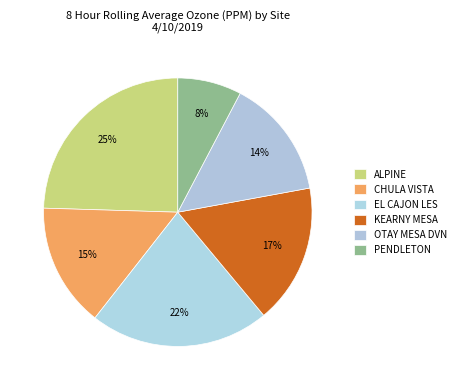

Rank the categories by value from highest to lowest.

ALPINE, EL CAJON LES, KEARNY MESA, CHULA VISTA, OTAY MESA DVN, PENDLETON